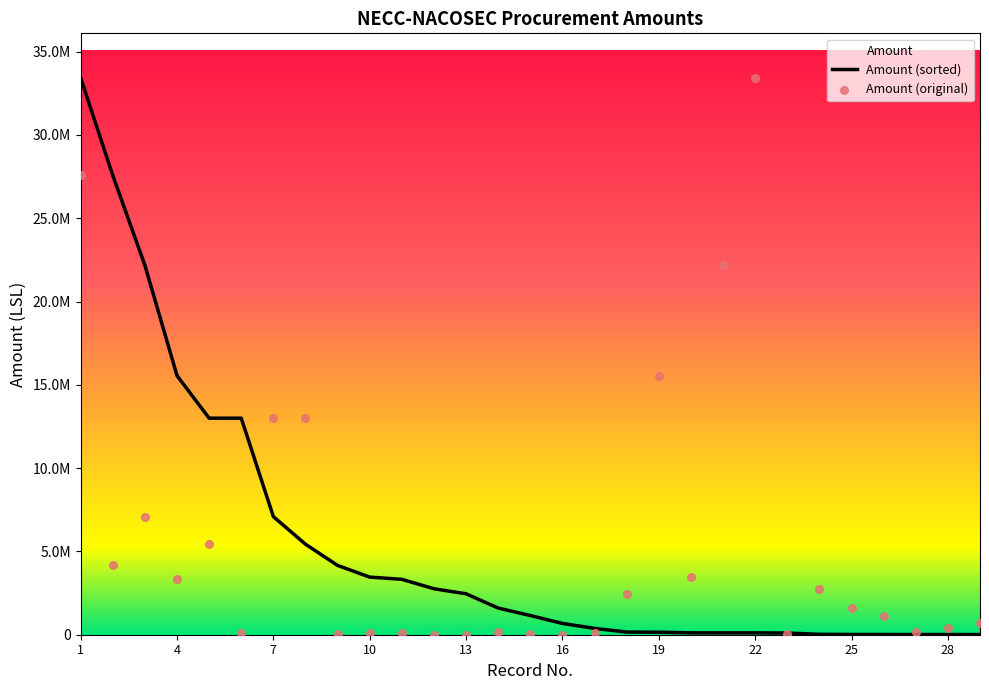

What is the change in value from 7 to 20?

-9541427.9